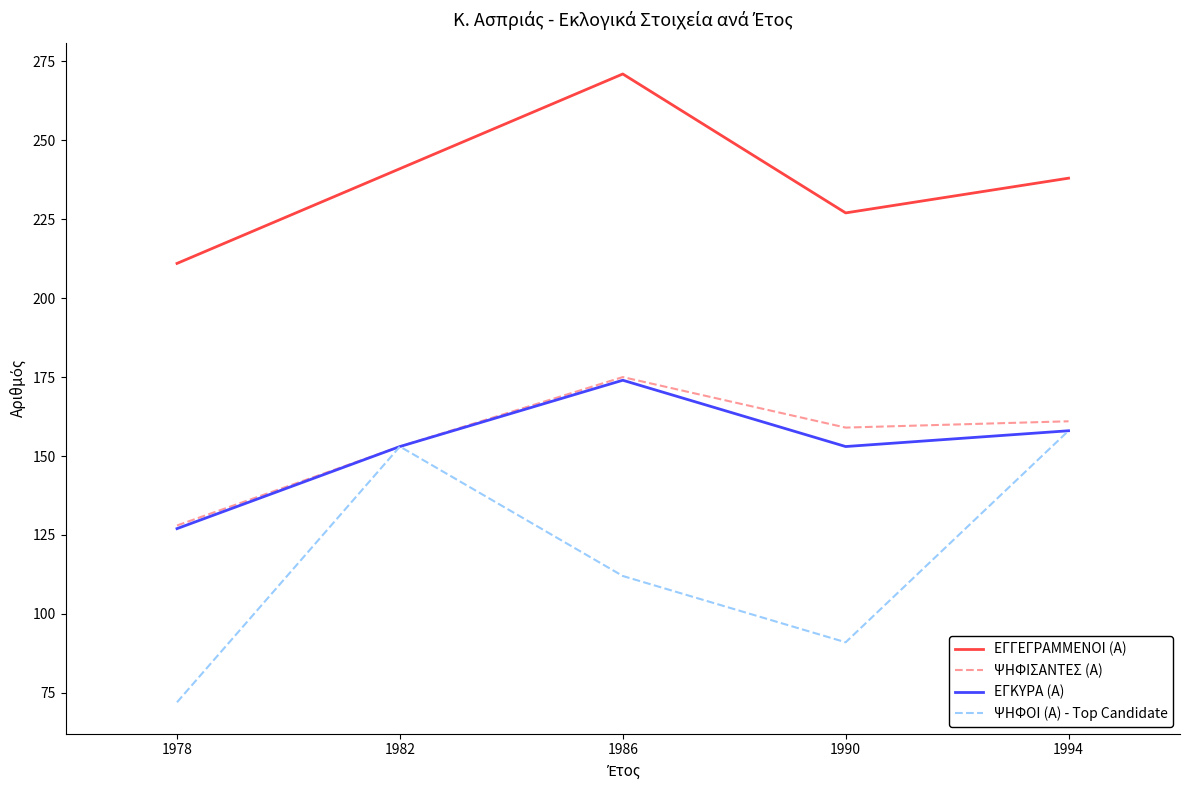

Which category has the highest value across all series?

1986